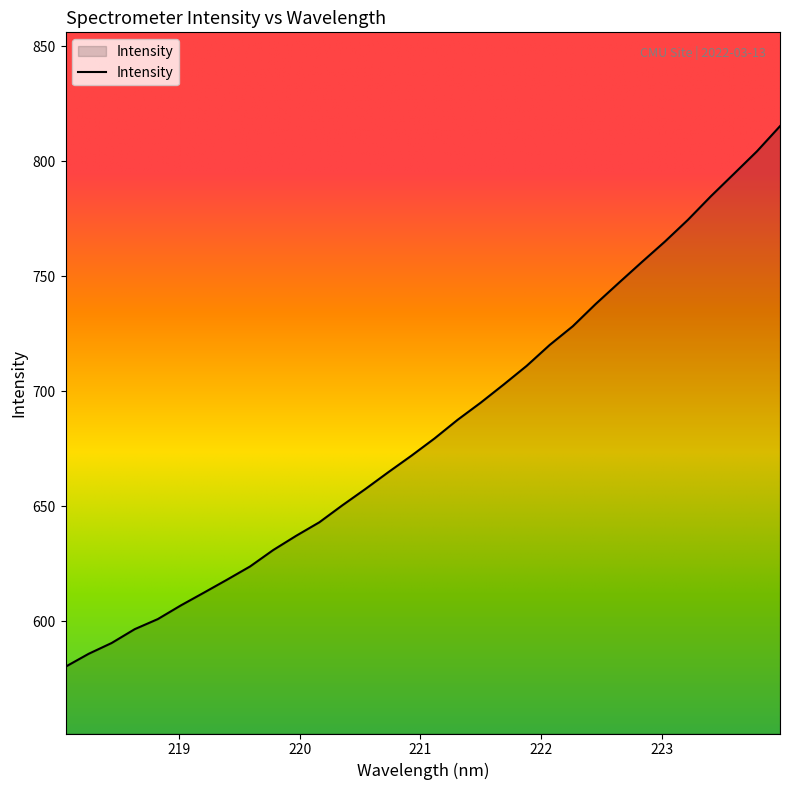

What is the difference between the maximum and minimum values?

234.9